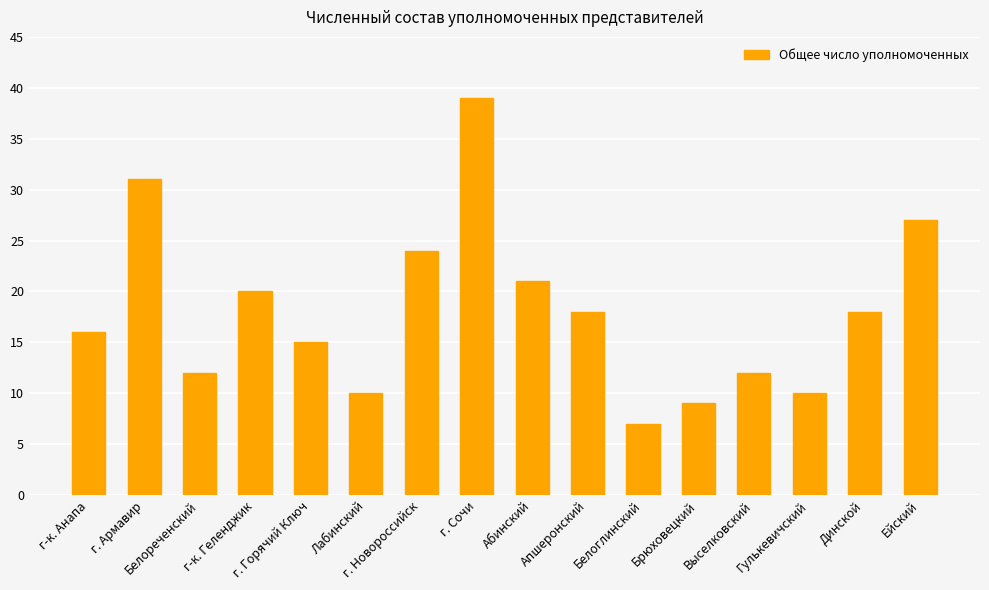

What position from the left is Выселковский?

13